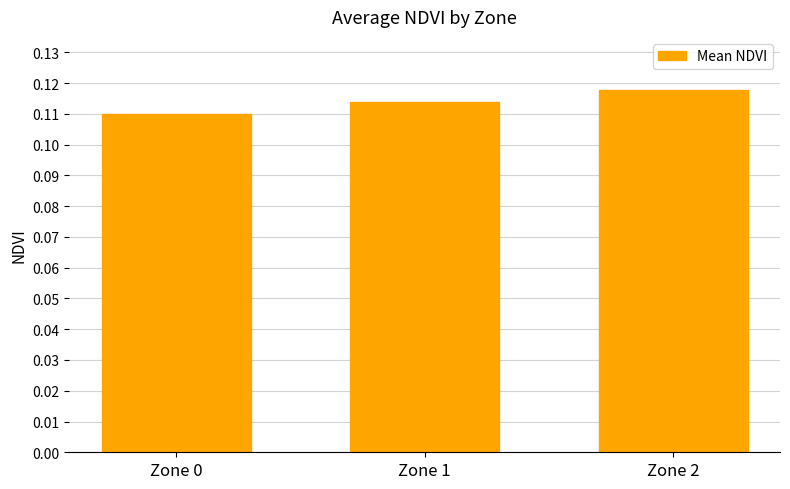

Between Zone 2 and Zone 0, which is larger?

Zone 2